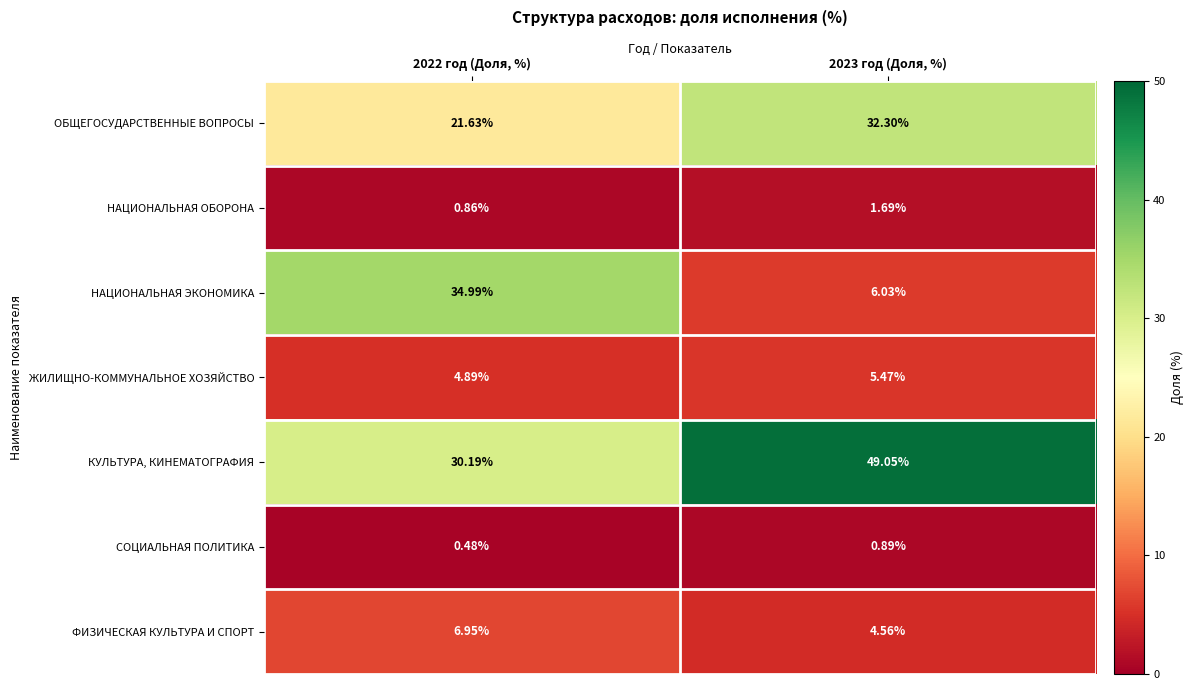

Rank the series by their maximum value, from highest to lowest.

КУЛЬТУРА, КИНЕМАТОГРАФИЯ, НАЦИОНАЛЬНАЯ ЭКОНОМИКА, ОБЩЕГОСУДАРСТВЕННЫЕ ВОПРОСЫ, ФИЗИЧЕСКАЯ КУЛЬТУРА И СПОРТ, ЖИЛИЩНО-КОММУНАЛЬНОЕ ХОЗЯЙСТВО, НАЦИОНАЛЬНАЯ ОБОРОНА, СОЦИАЛЬНАЯ ПОЛИТИКА